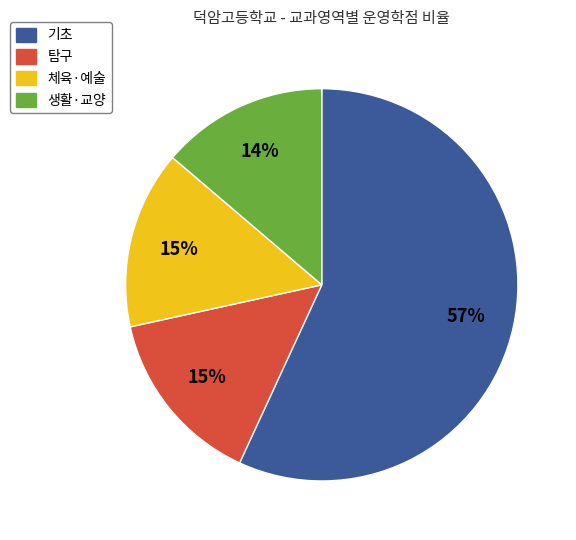

To the nearest percent, what is the difference between the largest and smallest slice percentages?

43%